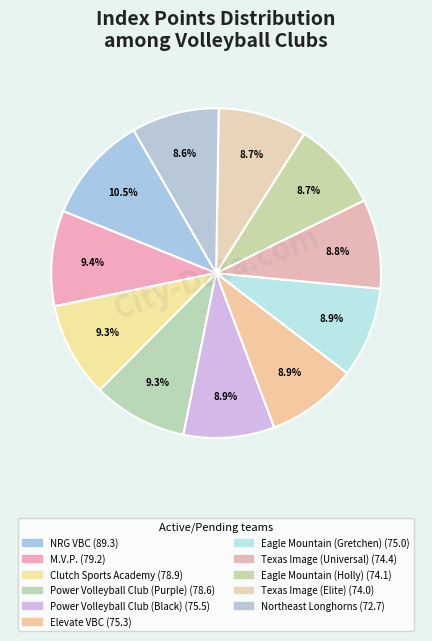

Is it true that Elevate VBC is 9% of the pie?

True